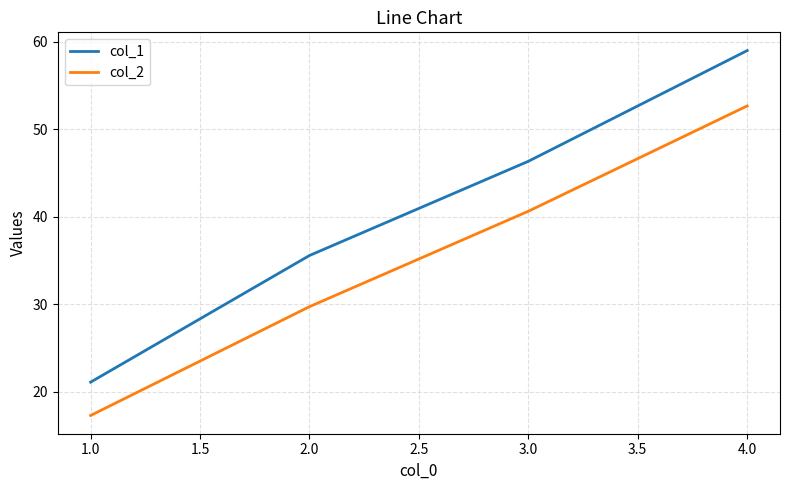

At which label does col_1 reach its peak?

4.0